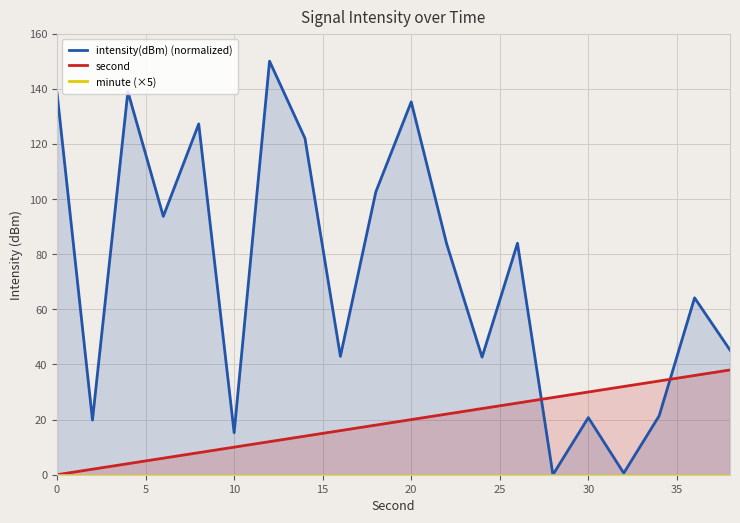

What is the maximum value for second?

38